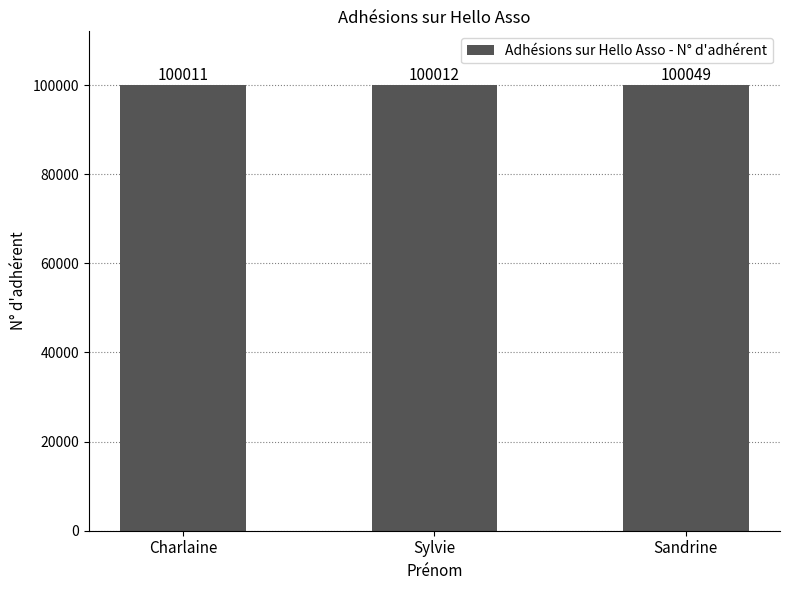

What is the change in value from Charlaine to Sylvie?

+1